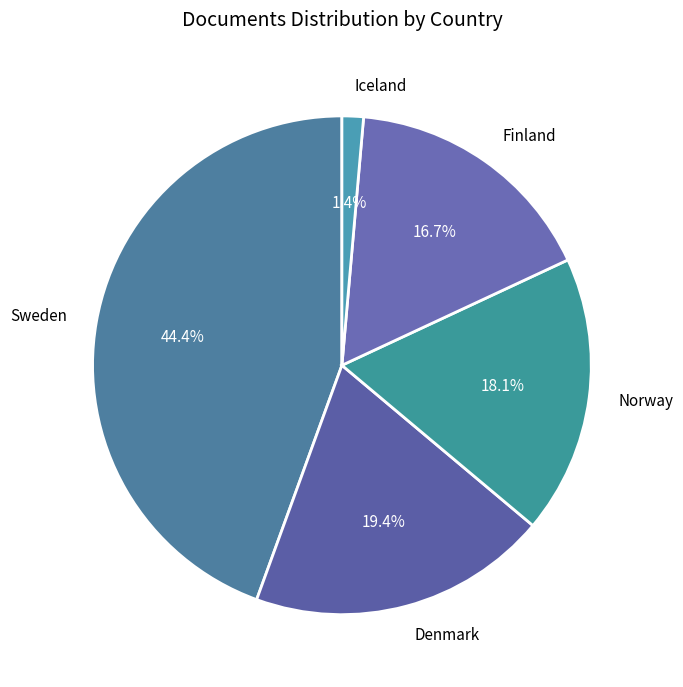

What percentage is the Denmark slice, to the nearest percent?

19%